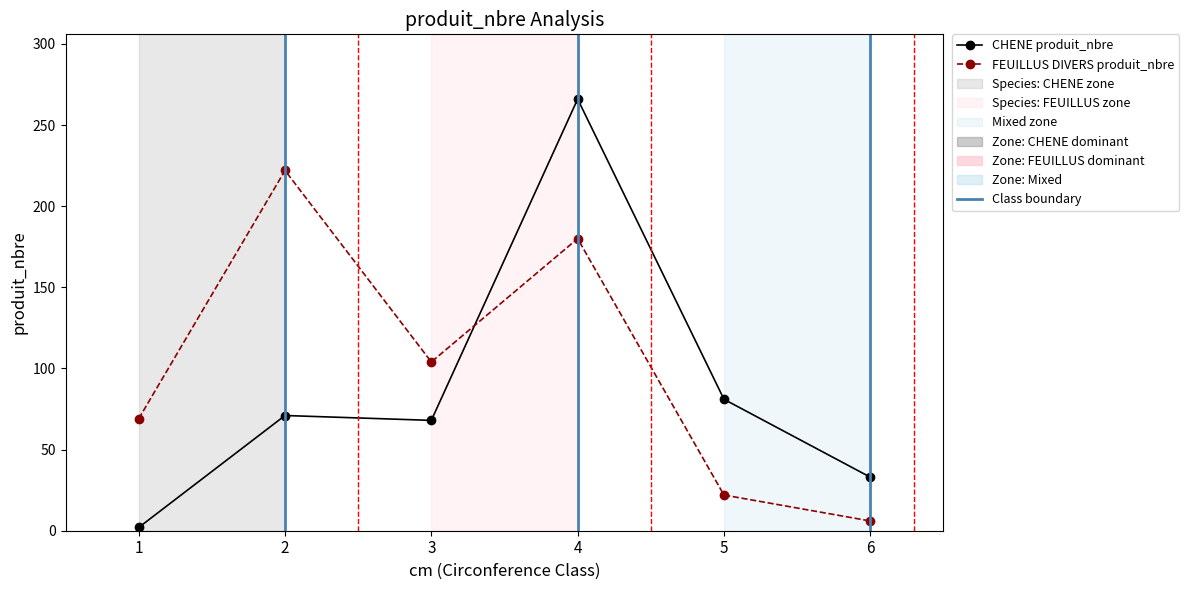

What is the greatest value displayed?

266